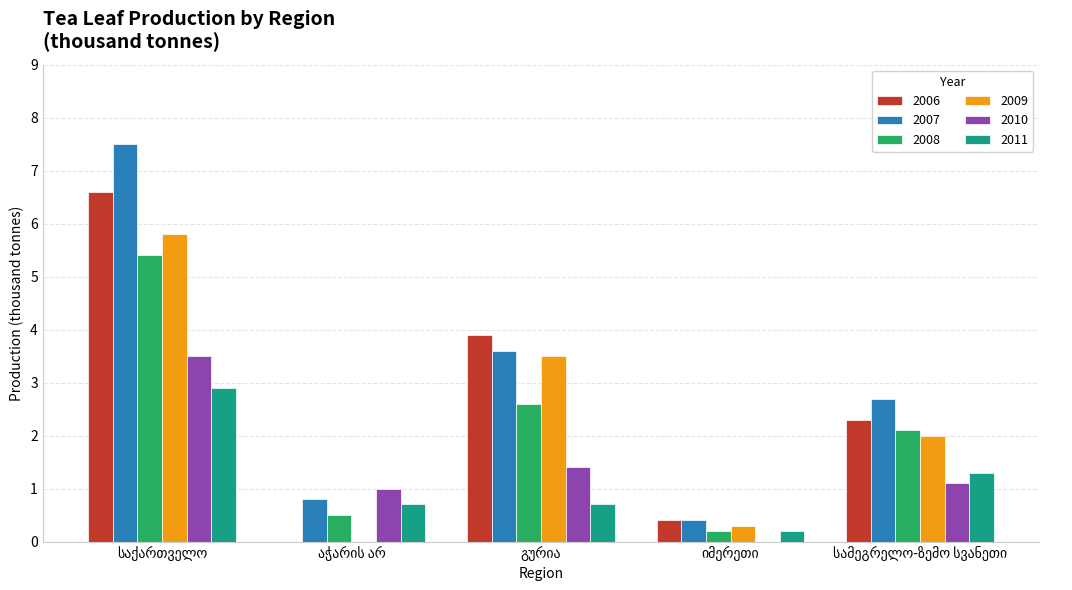

What is the sum of all 2009 values?

11.6